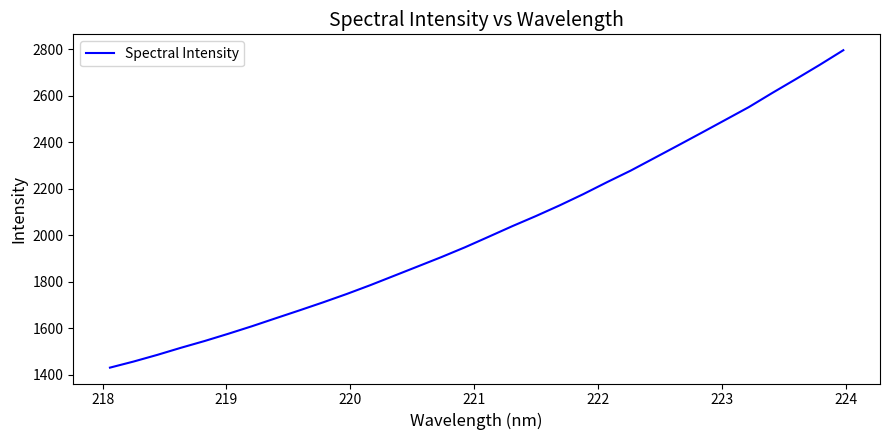

What is the smallest value displayed?

1430.9